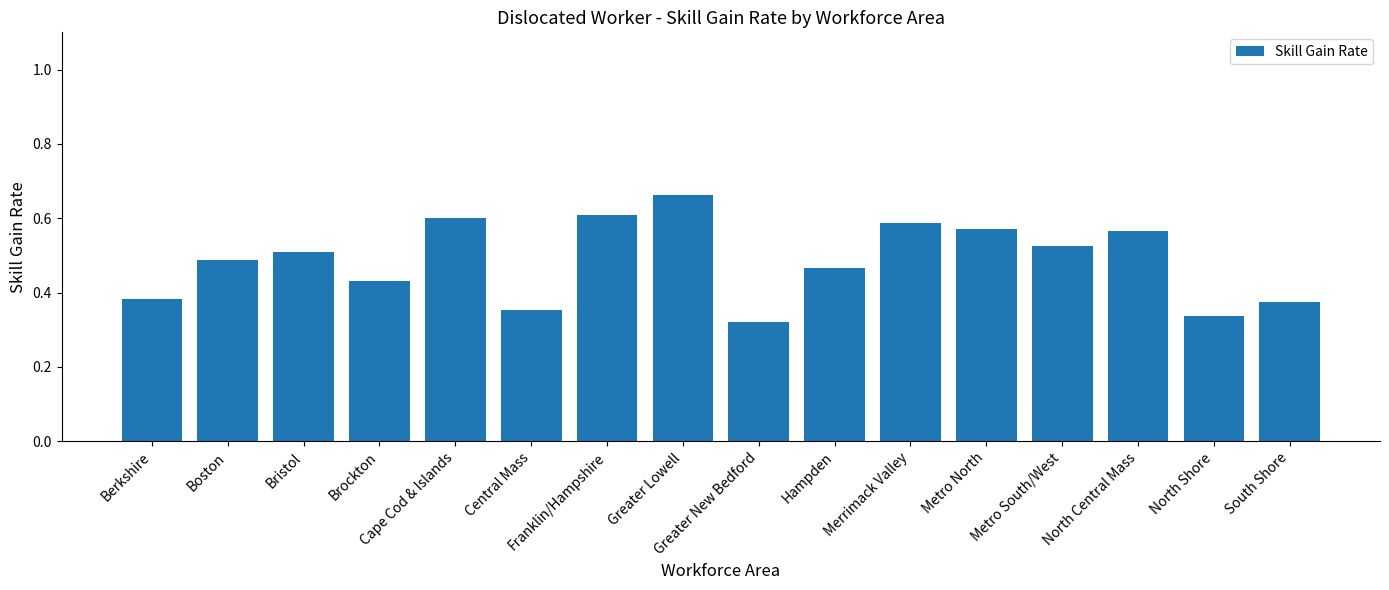

What is the sum of all values?

7.8